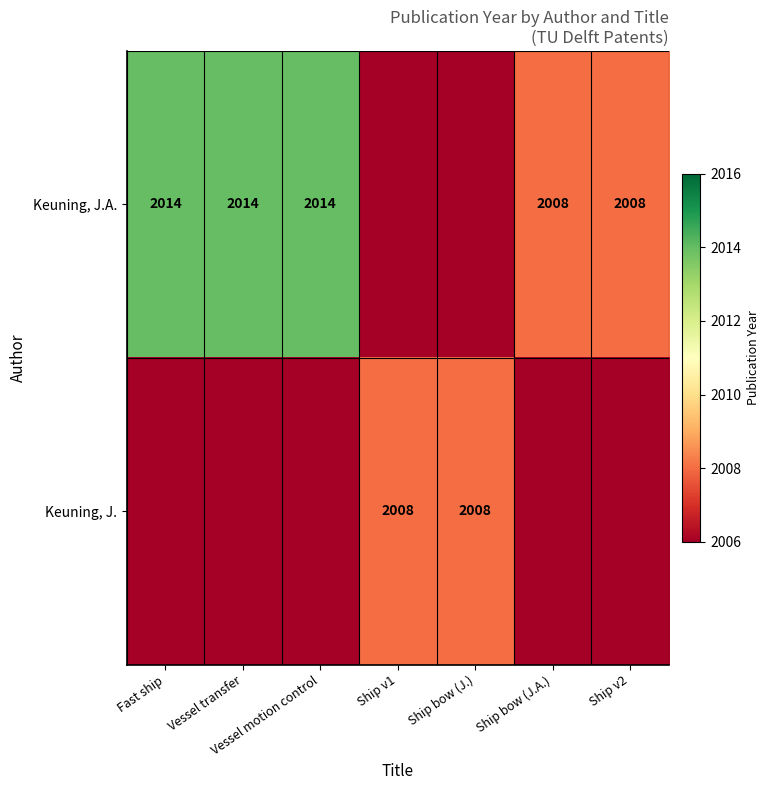

The Keuning, J. series shows 2826 at Ship v1. True or false?

False